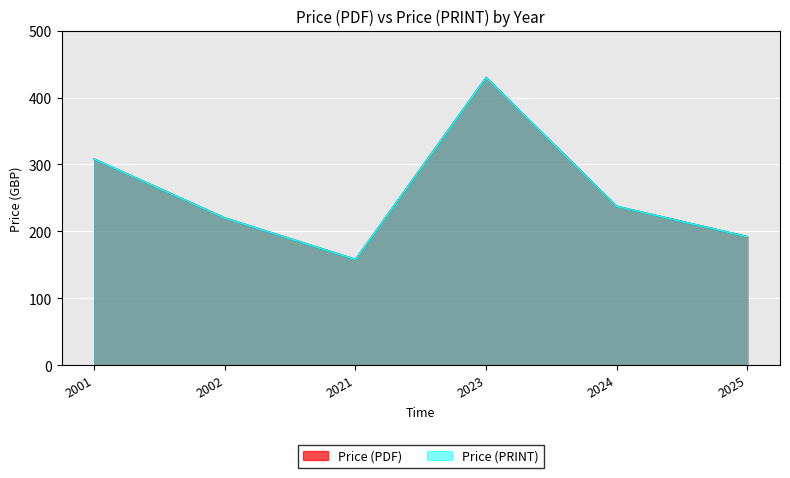

Between 2025 and 2024, which is larger?

2024